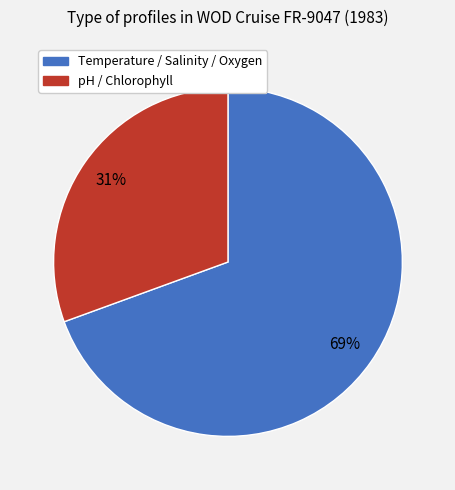

Count the number of slices in the pie.

2